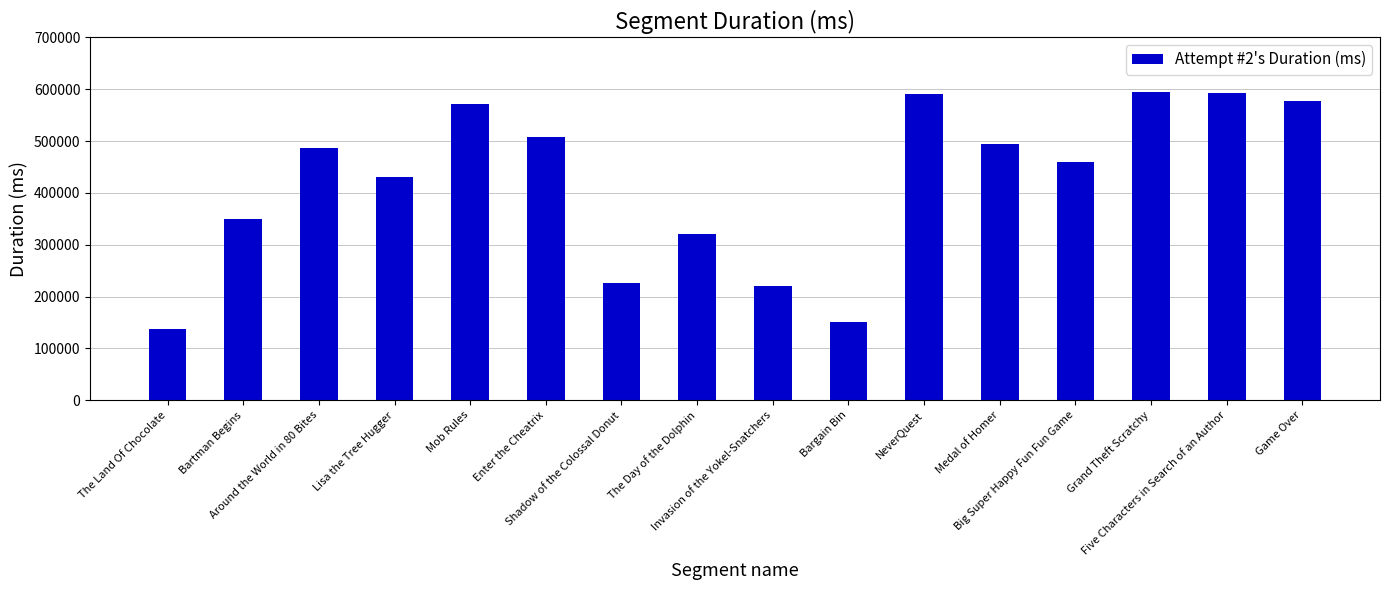

What is the greatest value displayed?

593757